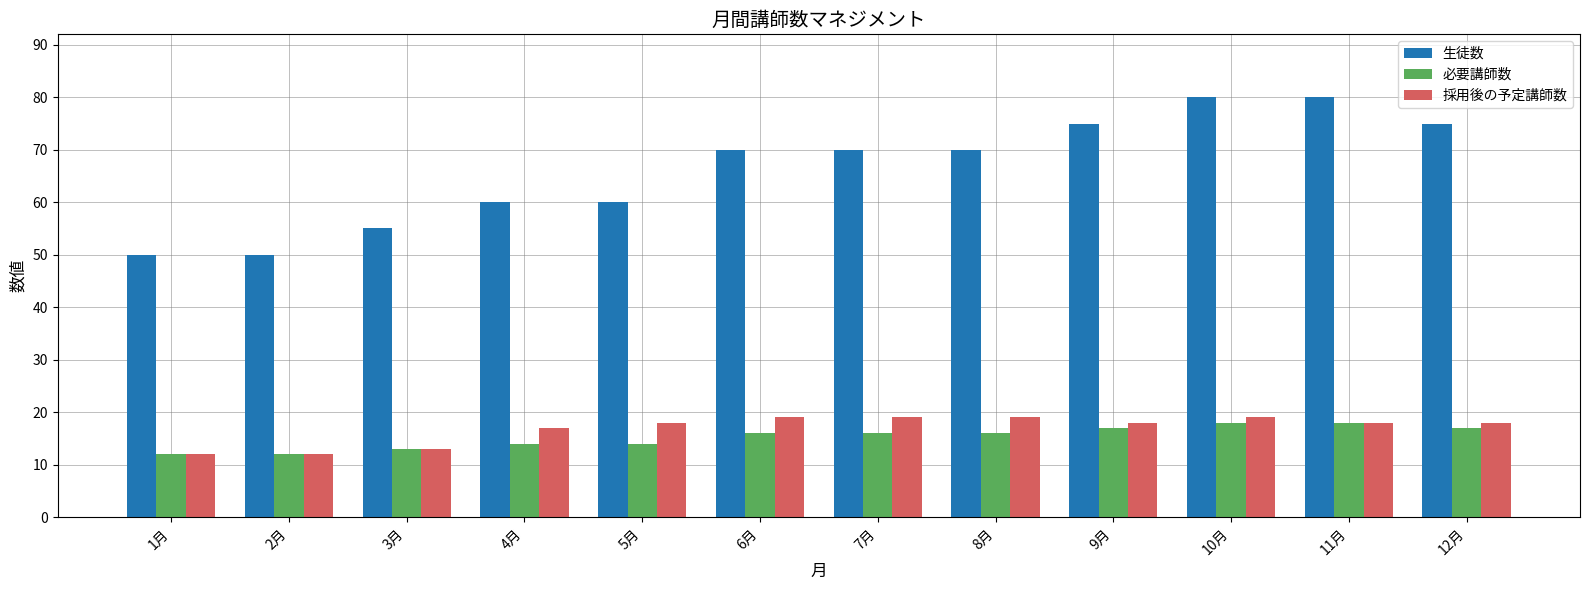

What are all the series names shown in the legend?

生徒数, 必要講師数, 採用後の予定講師数